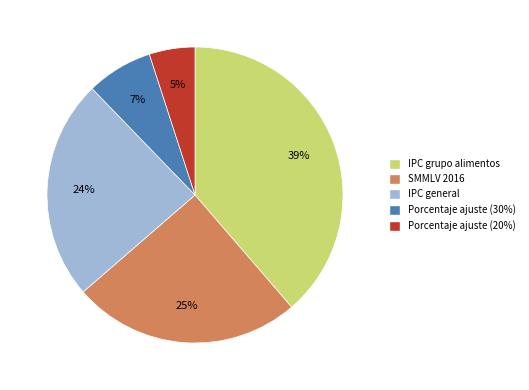

True or false: SMMLV 2016 accounts for 18% of the total.

False